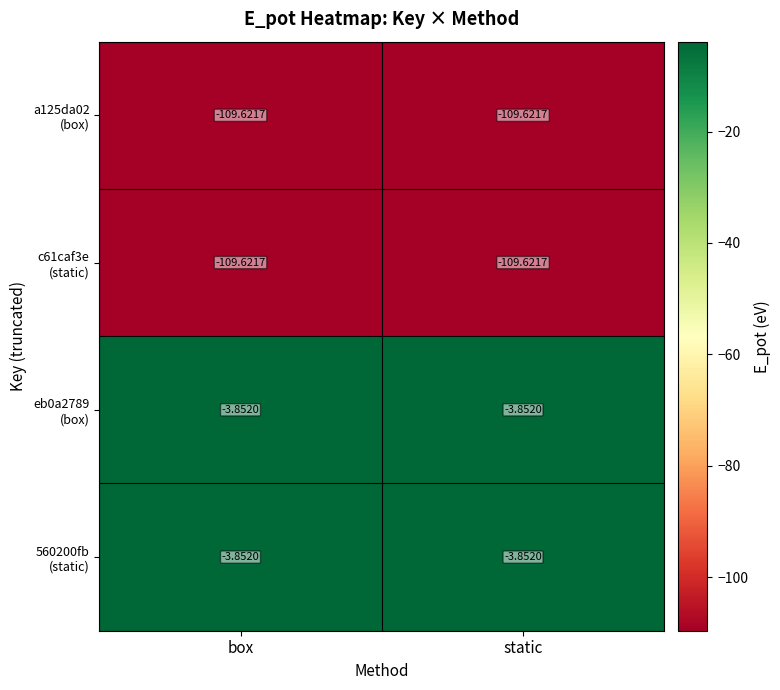

Which category has the lowest value across all series?

box